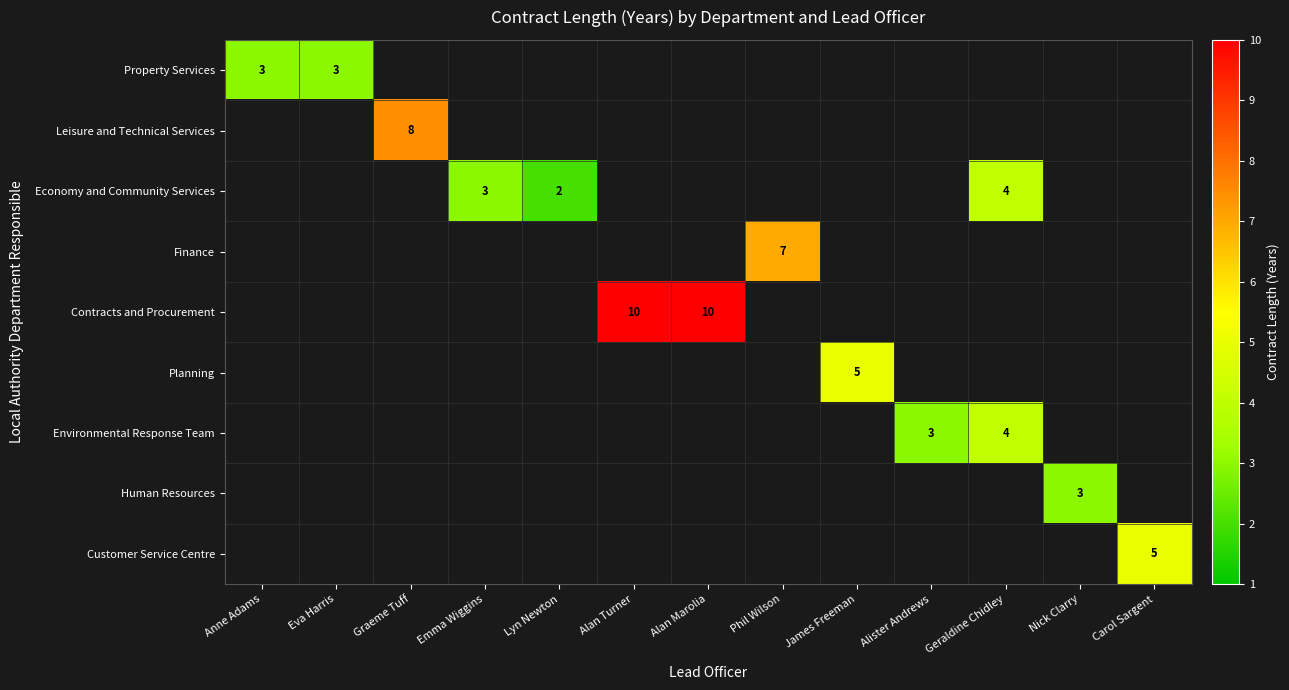

How many data points in Environmental Response Team are above 0?

2